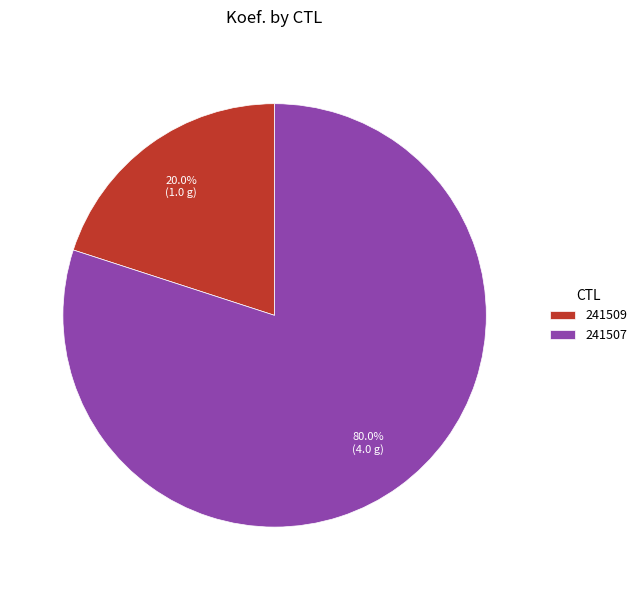

How much of the chart is everything except 241509?

80.0%